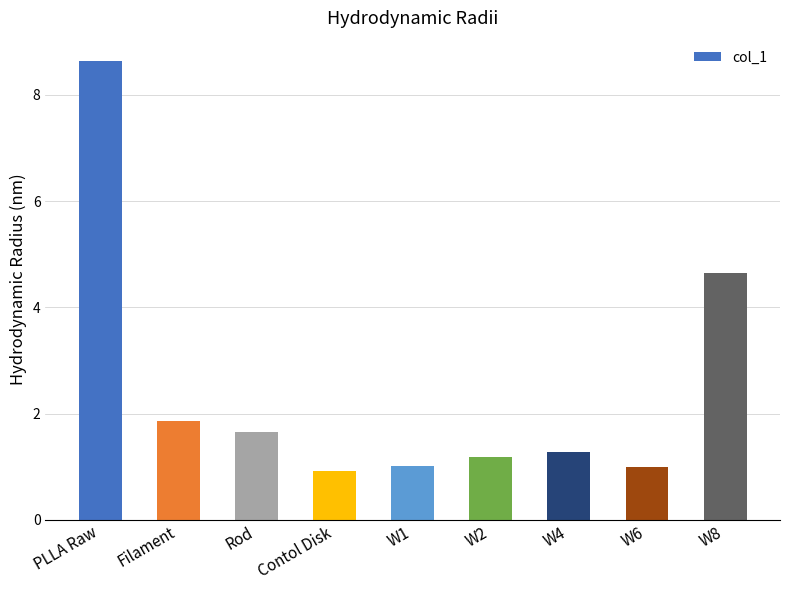

Reading left to right, transcribe all the data shown in this chart.

8.6	1.9	1.7	0.9	1.0	1.2	1.3	1.0	4.6